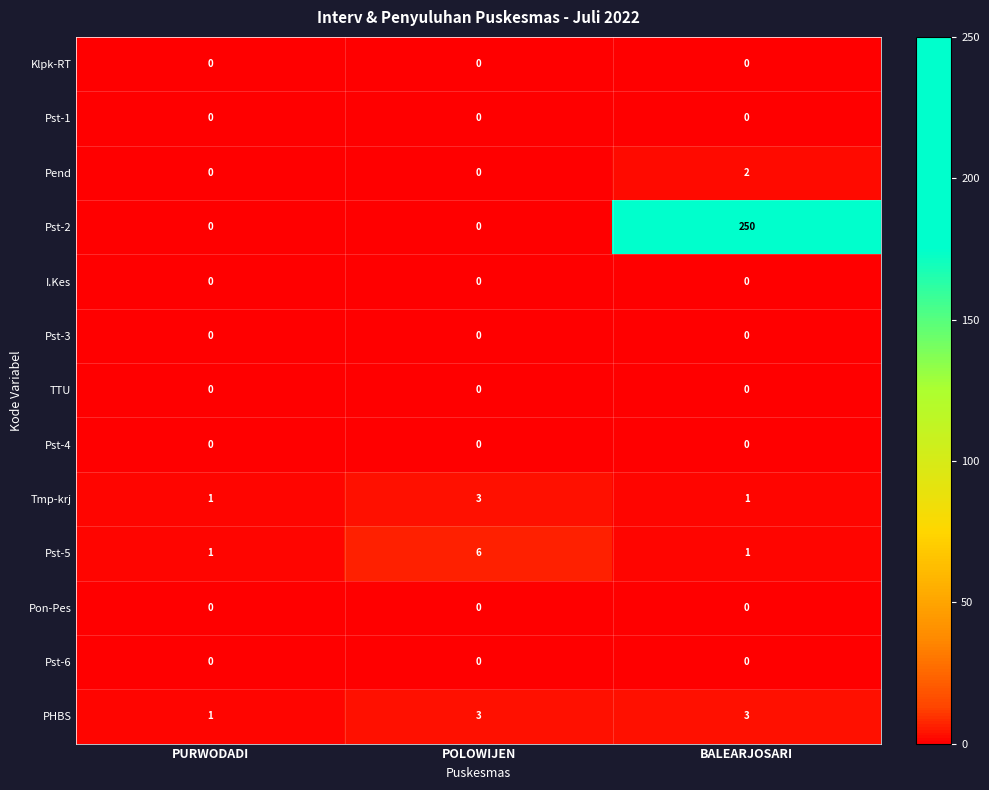

The Tmp-krj series shows 0 at PURWODADI. True or false?

False